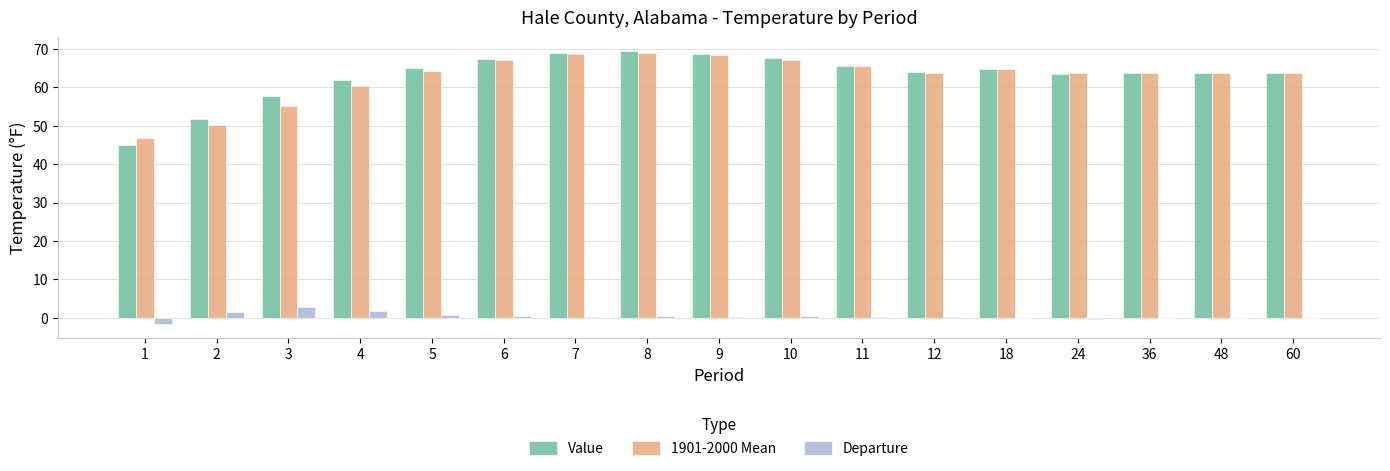

Is it true that Value equals 69.4 at 8?

True